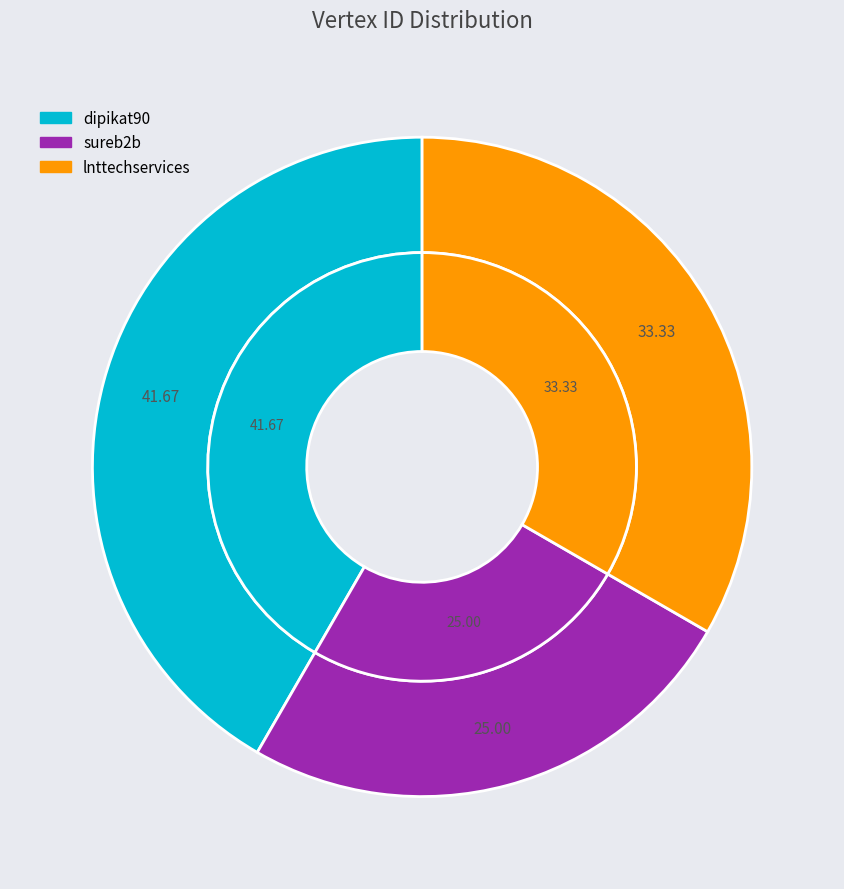

True or false: sureb2b accounts for 37% of the total.

False